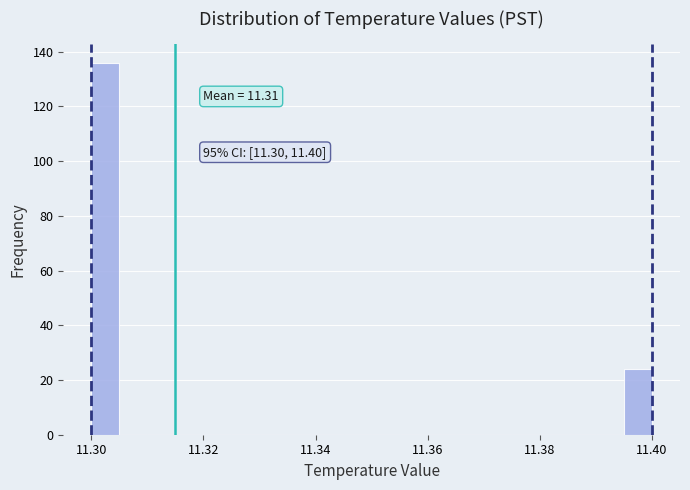

Read against the x-axis, roughly where is the centre of the tallest bar?

11.302